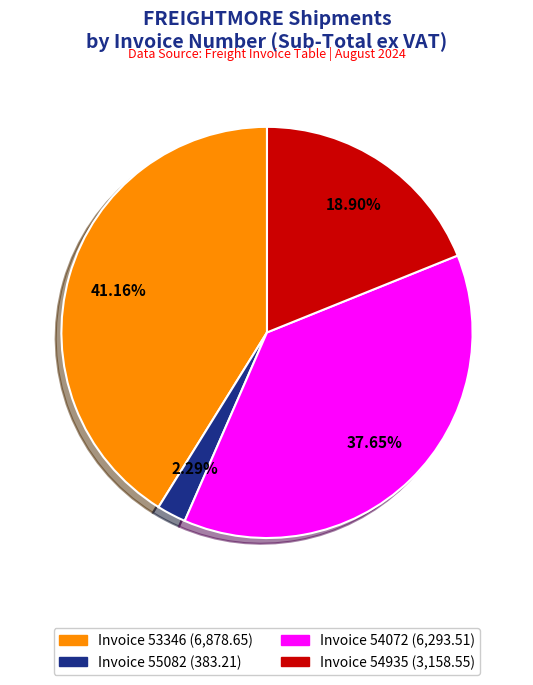

Count the number of slices in the pie.

4